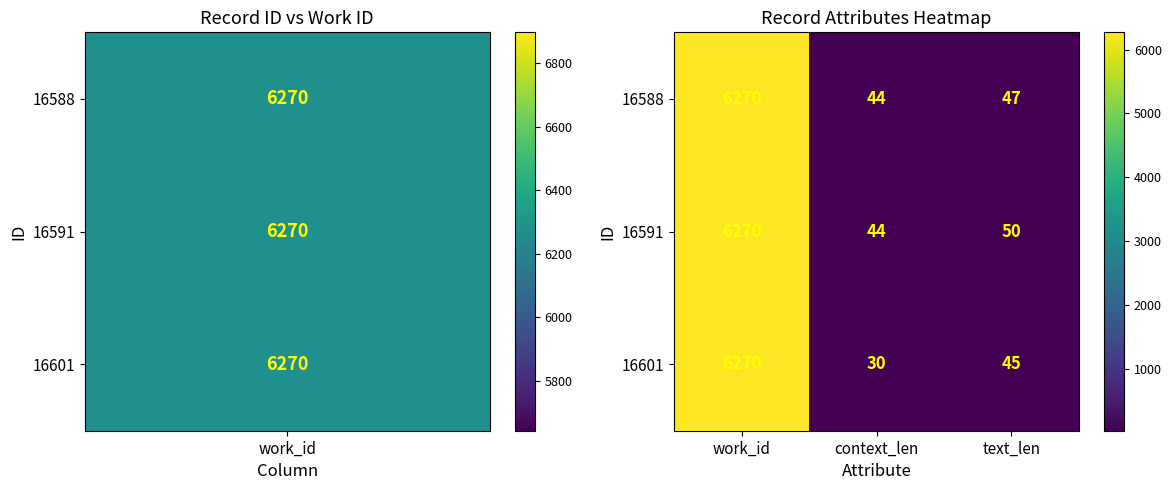

How many data points in 16591 are less than 50?

1